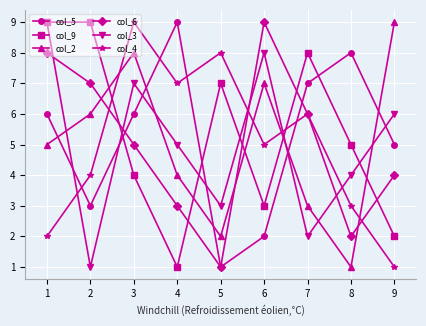

Where do col_3 and col_2 first cross each other?

1 and 2